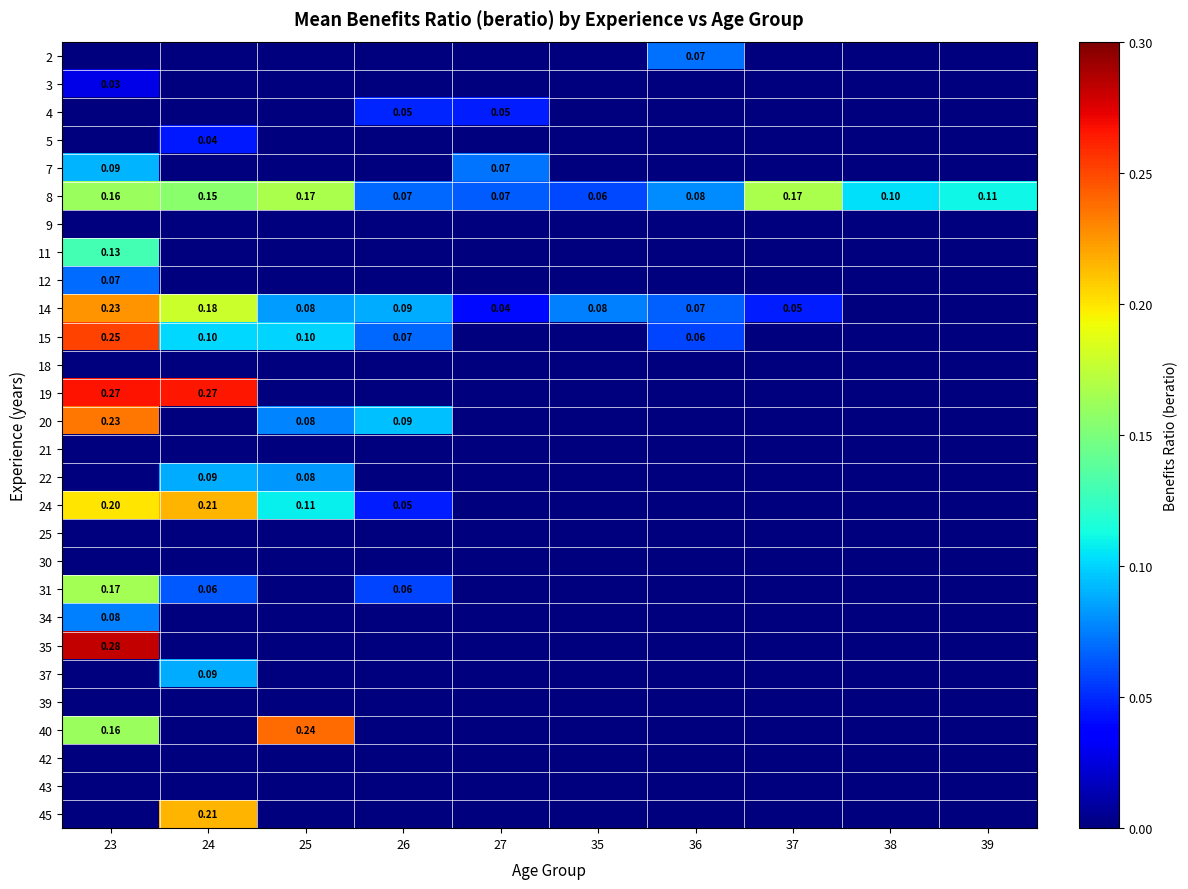

The value of 8 at 39 is 0.1. True or false?

False